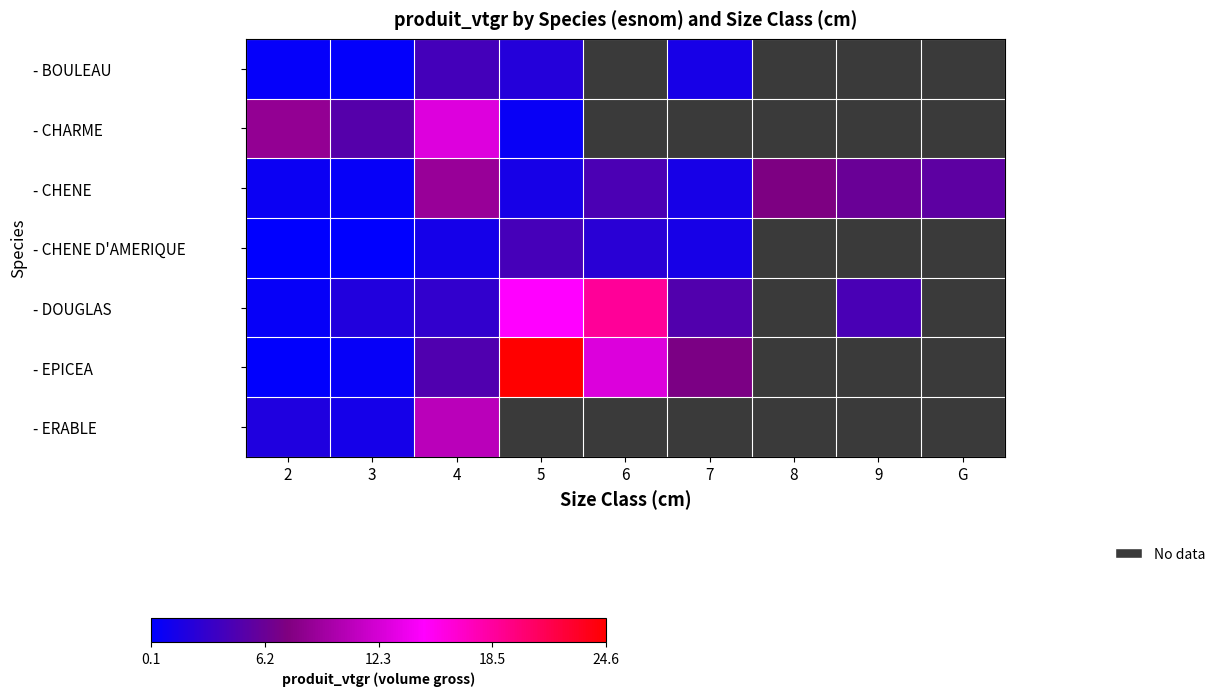

List the series in order of their peak value, lowest first.

- BOULEAU, - CHENE D'AMERIQUE, - CHENE, - ERABLE, - CHARME, - DOUGLAS, - EPICEA